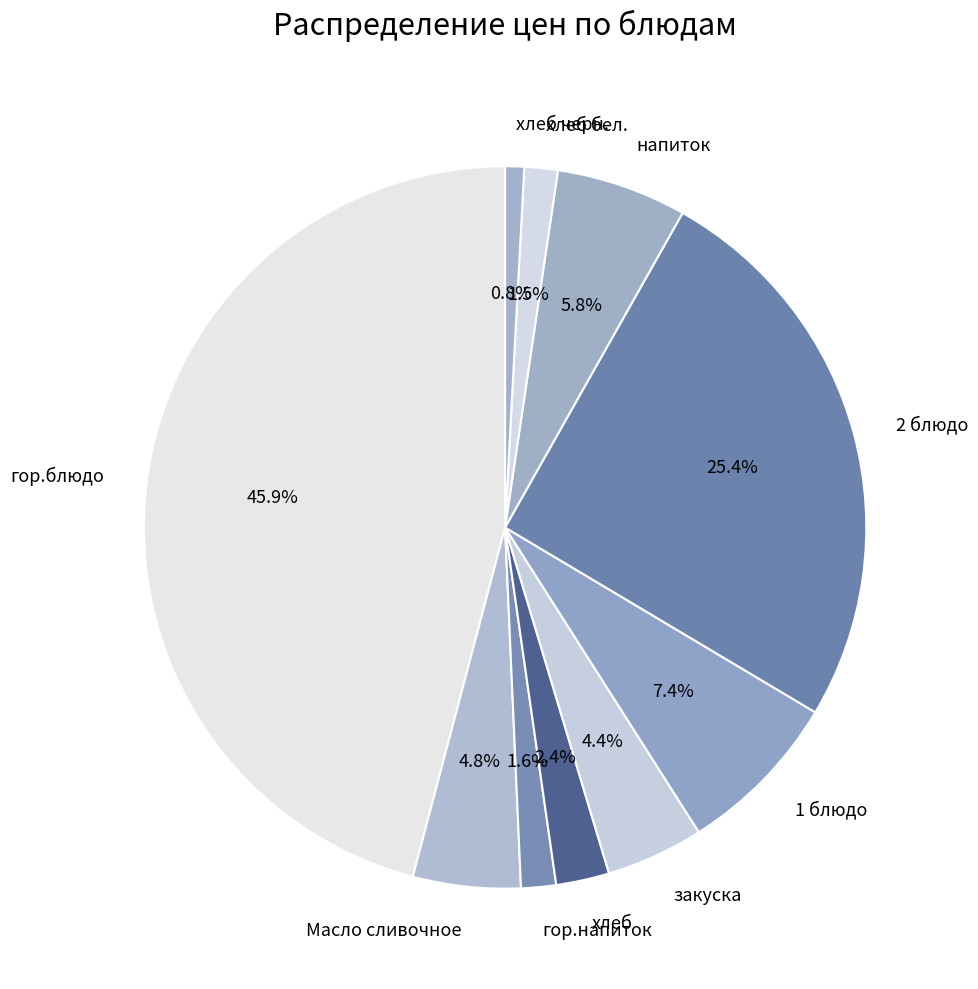

How many slices are in this pie chart?

10